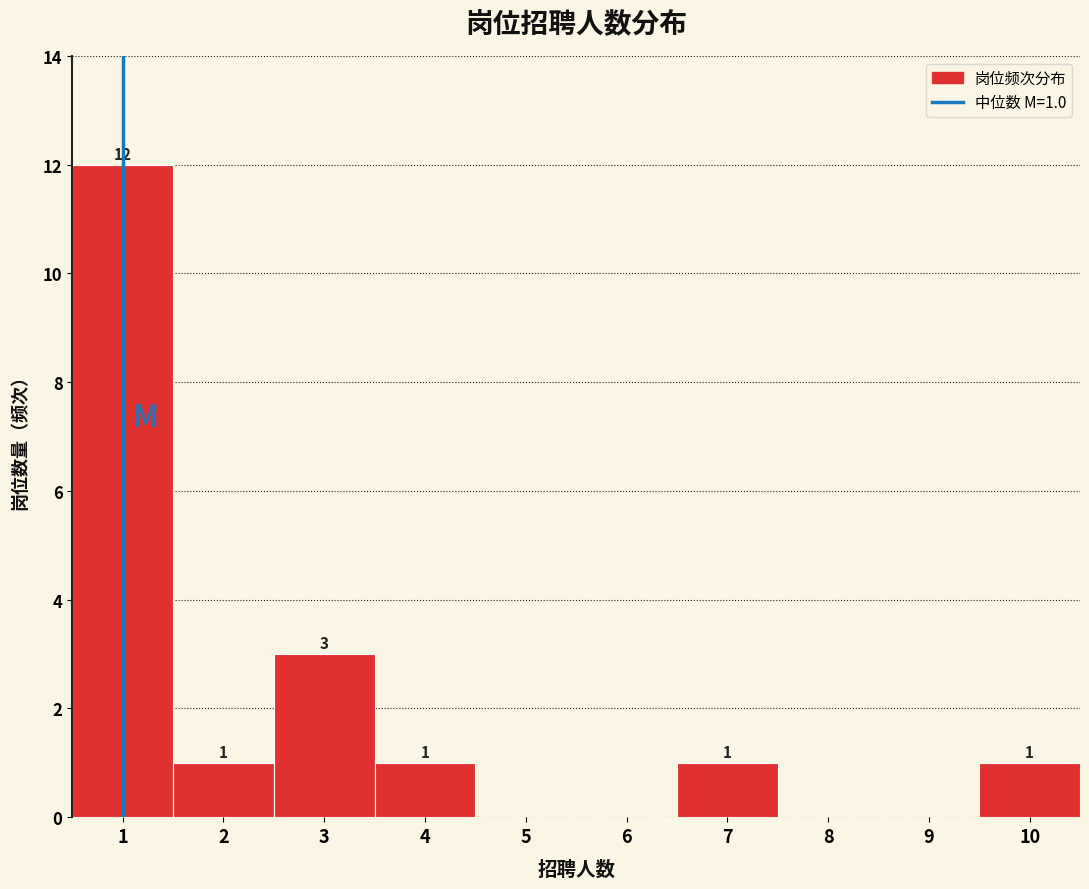

Over which range of the x-axis is the bar tallest?

0.5 to 1.5